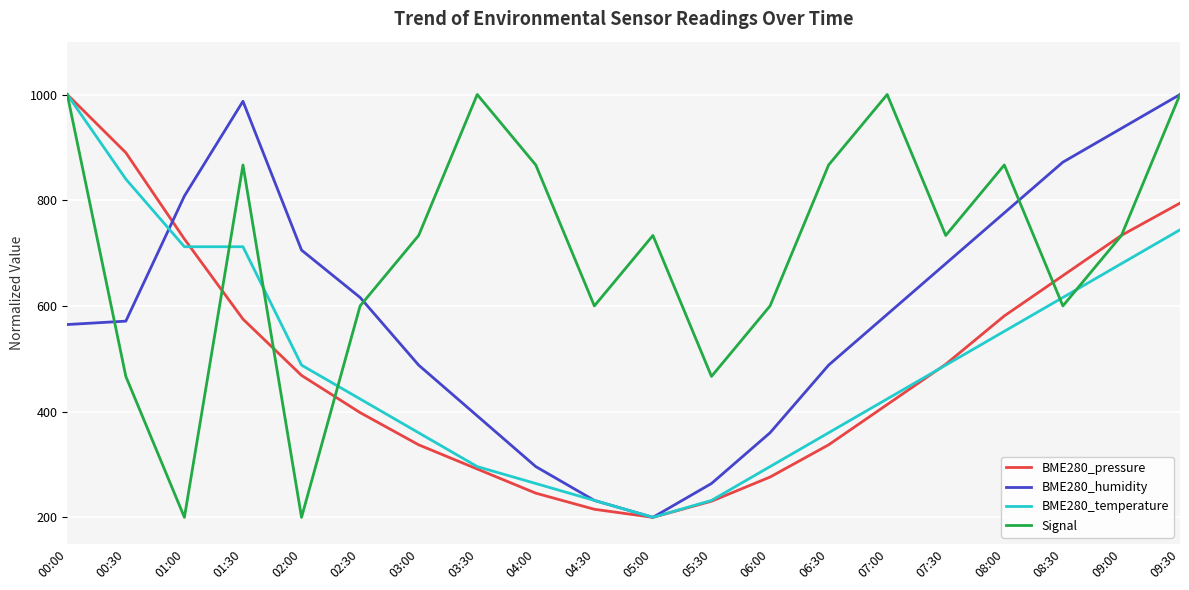

What position from the left is 09:00?

19